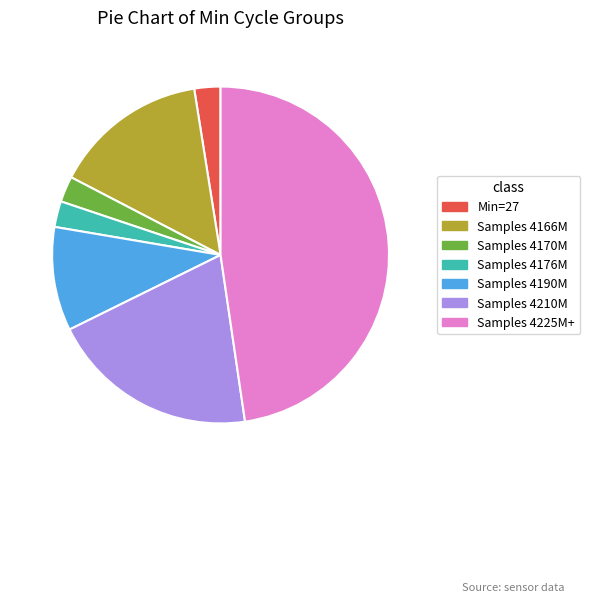

Is there a majority slice in this chart?

No